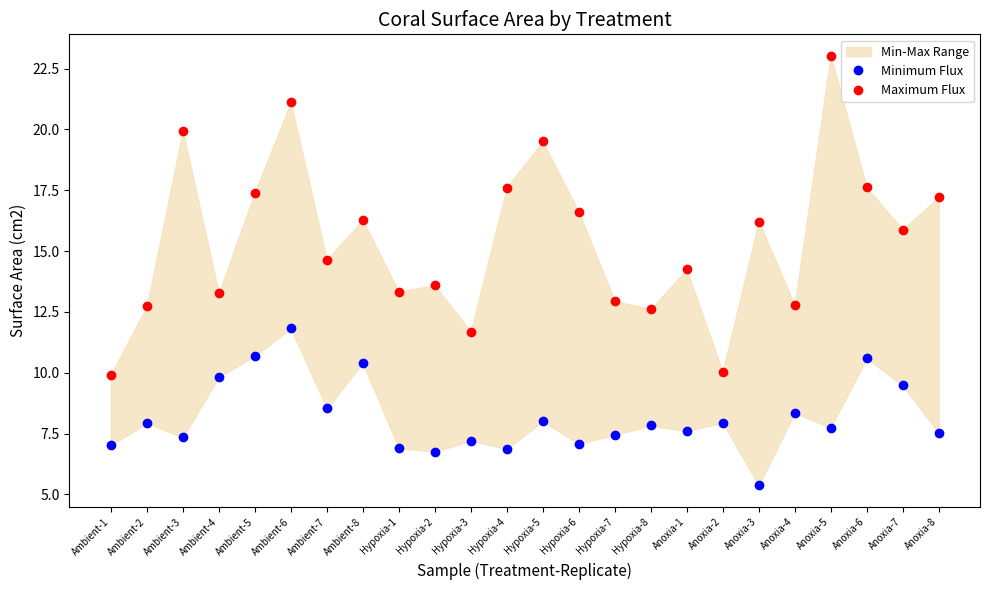

List the labels in order of Maximum Flux value, largest first.

Anoxia-5, Ambient-6, Ambient-3, Hypoxia-5, Anoxia-6, Hypoxia-4, Ambient-5, Anoxia-8, Hypoxia-6, Ambient-8, Anoxia-3, Anoxia-7, Ambient-7, Anoxia-1, Hypoxia-2, Hypoxia-1, Ambient-4, Hypoxia-7, Anoxia-4, Ambient-2, Hypoxia-8, Hypoxia-3, Anoxia-2, Ambient-1